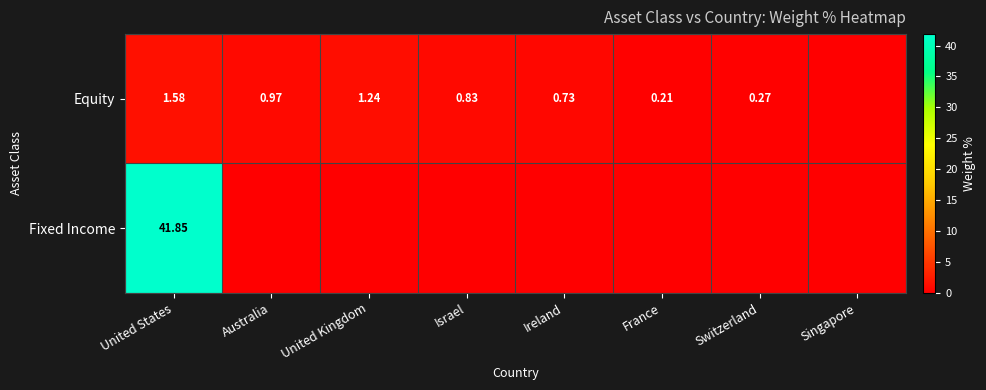

At which category is the sum across all series the highest?

United States